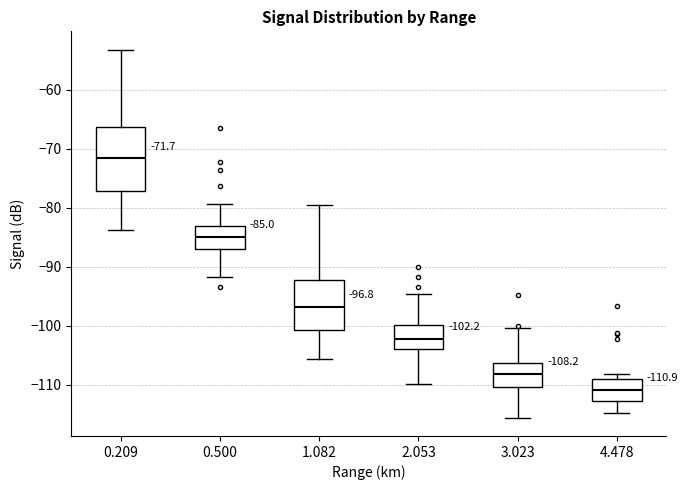

Comparing the boxes themselves (not the whiskers), which one is the tallest?

0.209